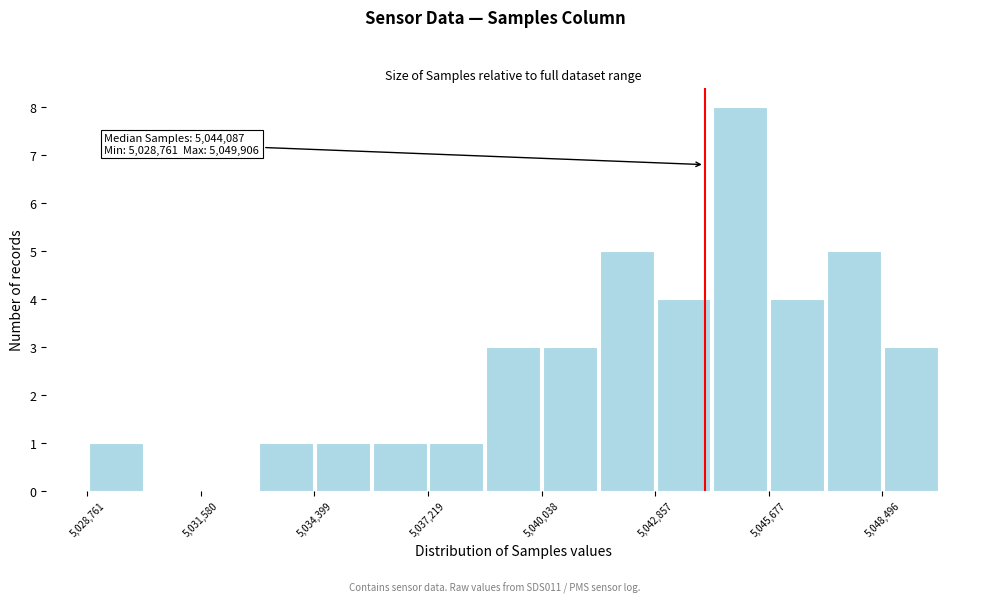

Read against the x-axis, roughly where is the centre of the tallest bar?

5045000